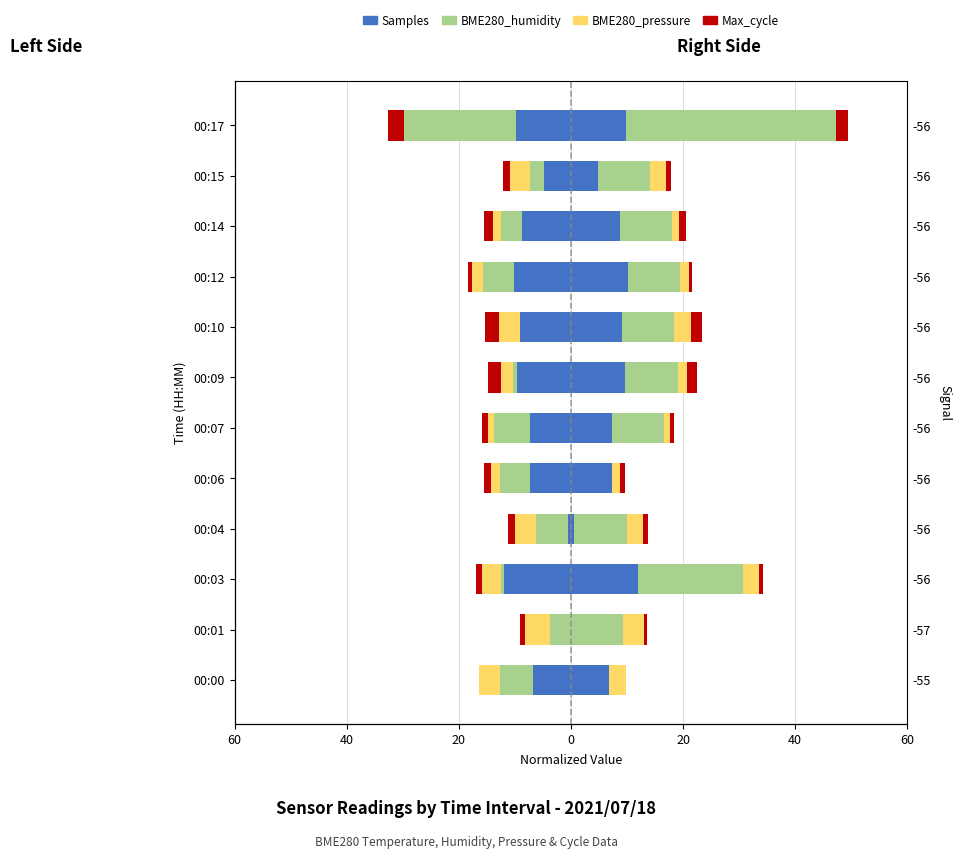

What is the lowest value of the Samples (norm) series?

-12.0